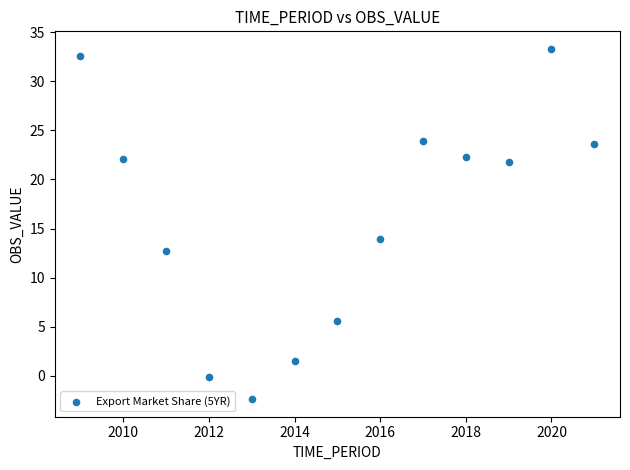

What is the range of Y values (max minus min)?

35.7